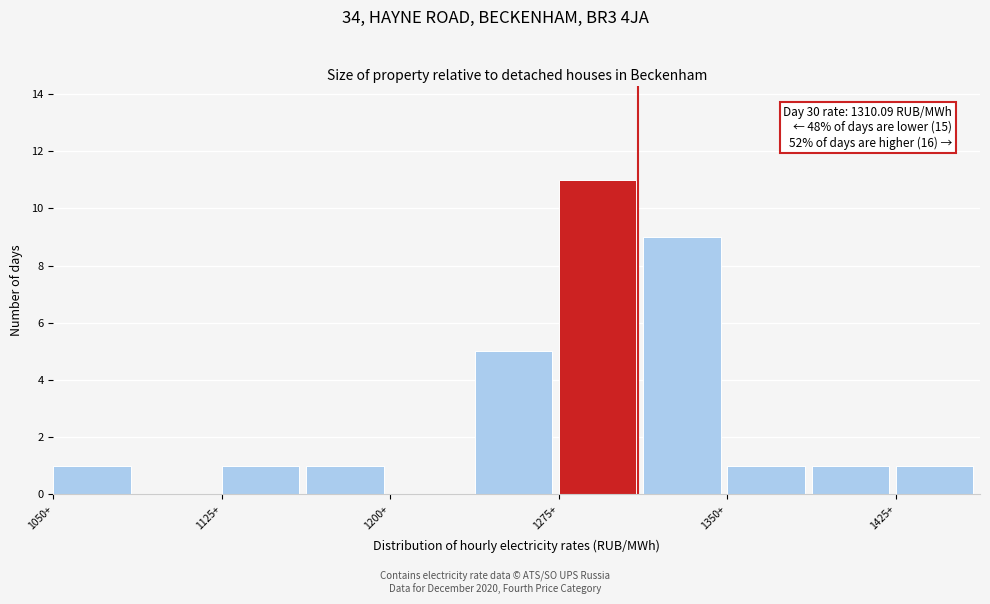

Read against the x-axis, roughly where is the centre of the tallest bar?

1290